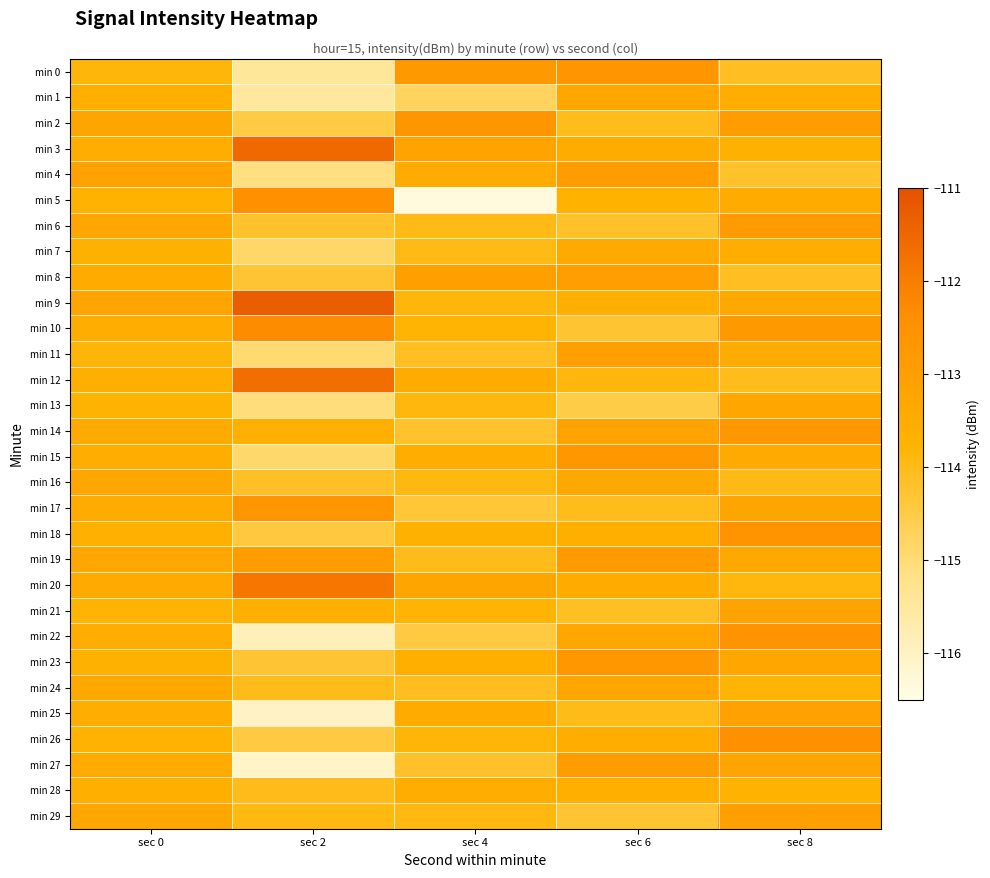

Which has a higher value, sec 0 or sec 2?

sec 0